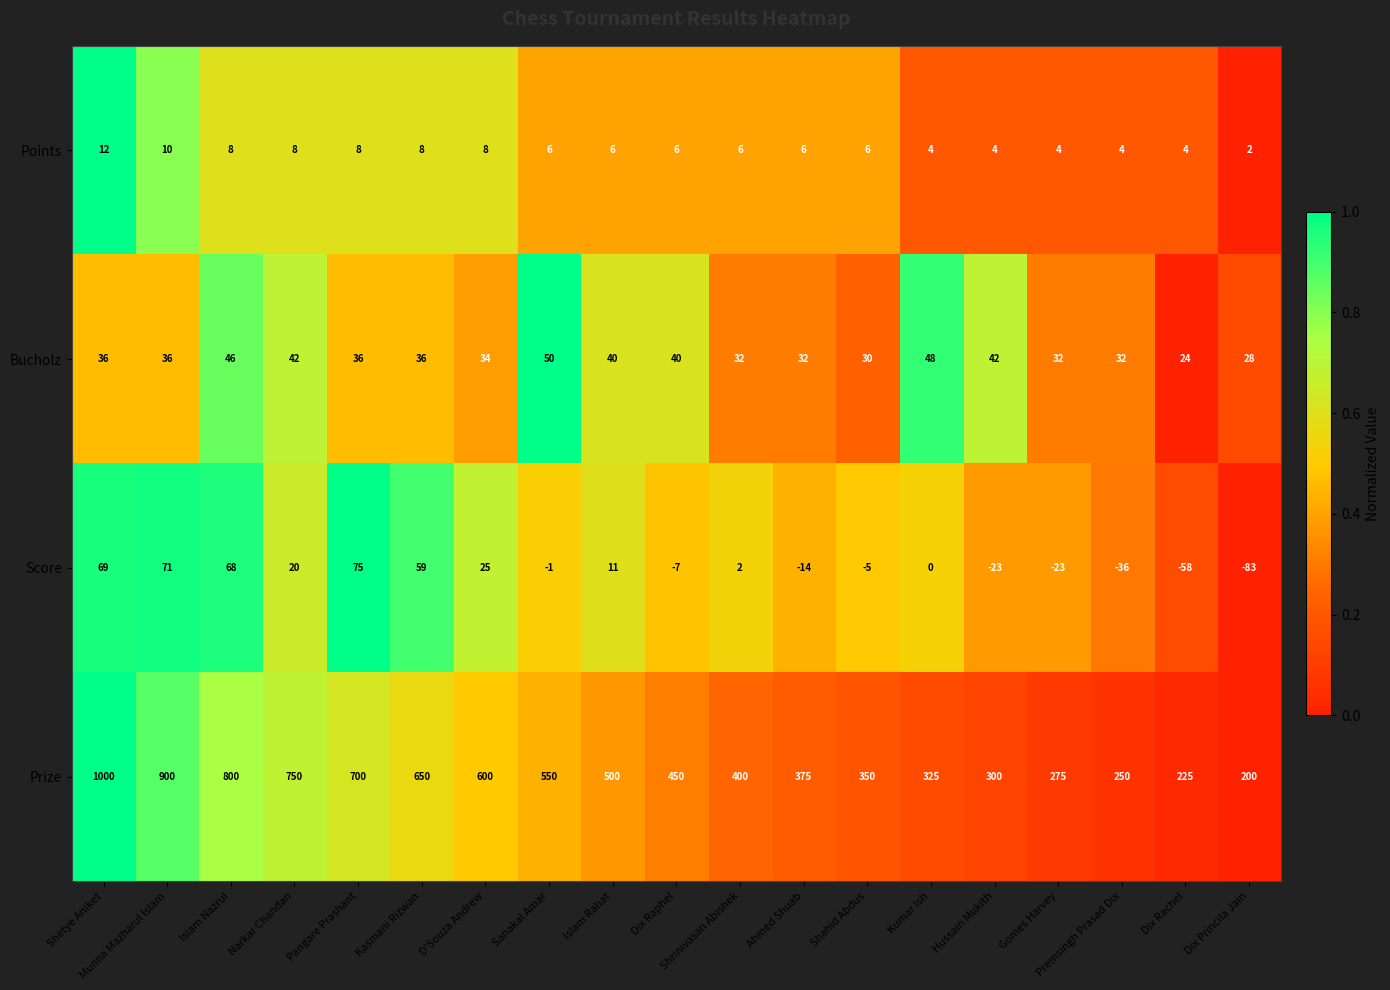

At which label does Bucholz reach its peak?

Sanakal Amar